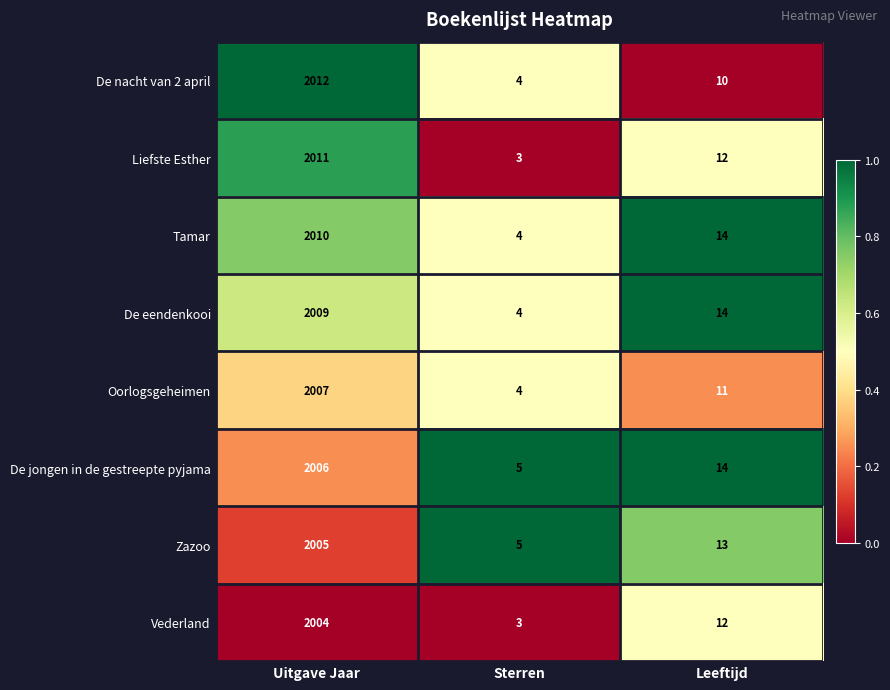

What is the minimum value shown in the chart?

3